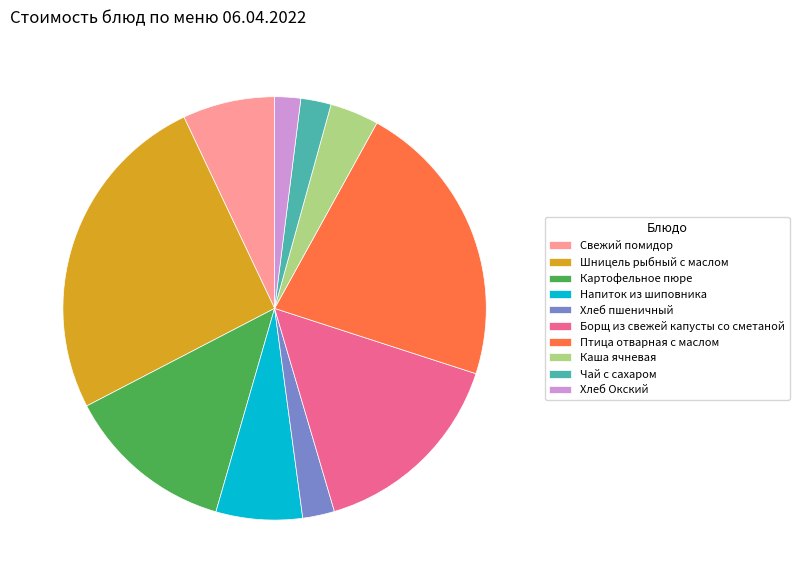

Is the sum of Птица отварная с маслом and Шницель рыбный с маслом greater than half?

No